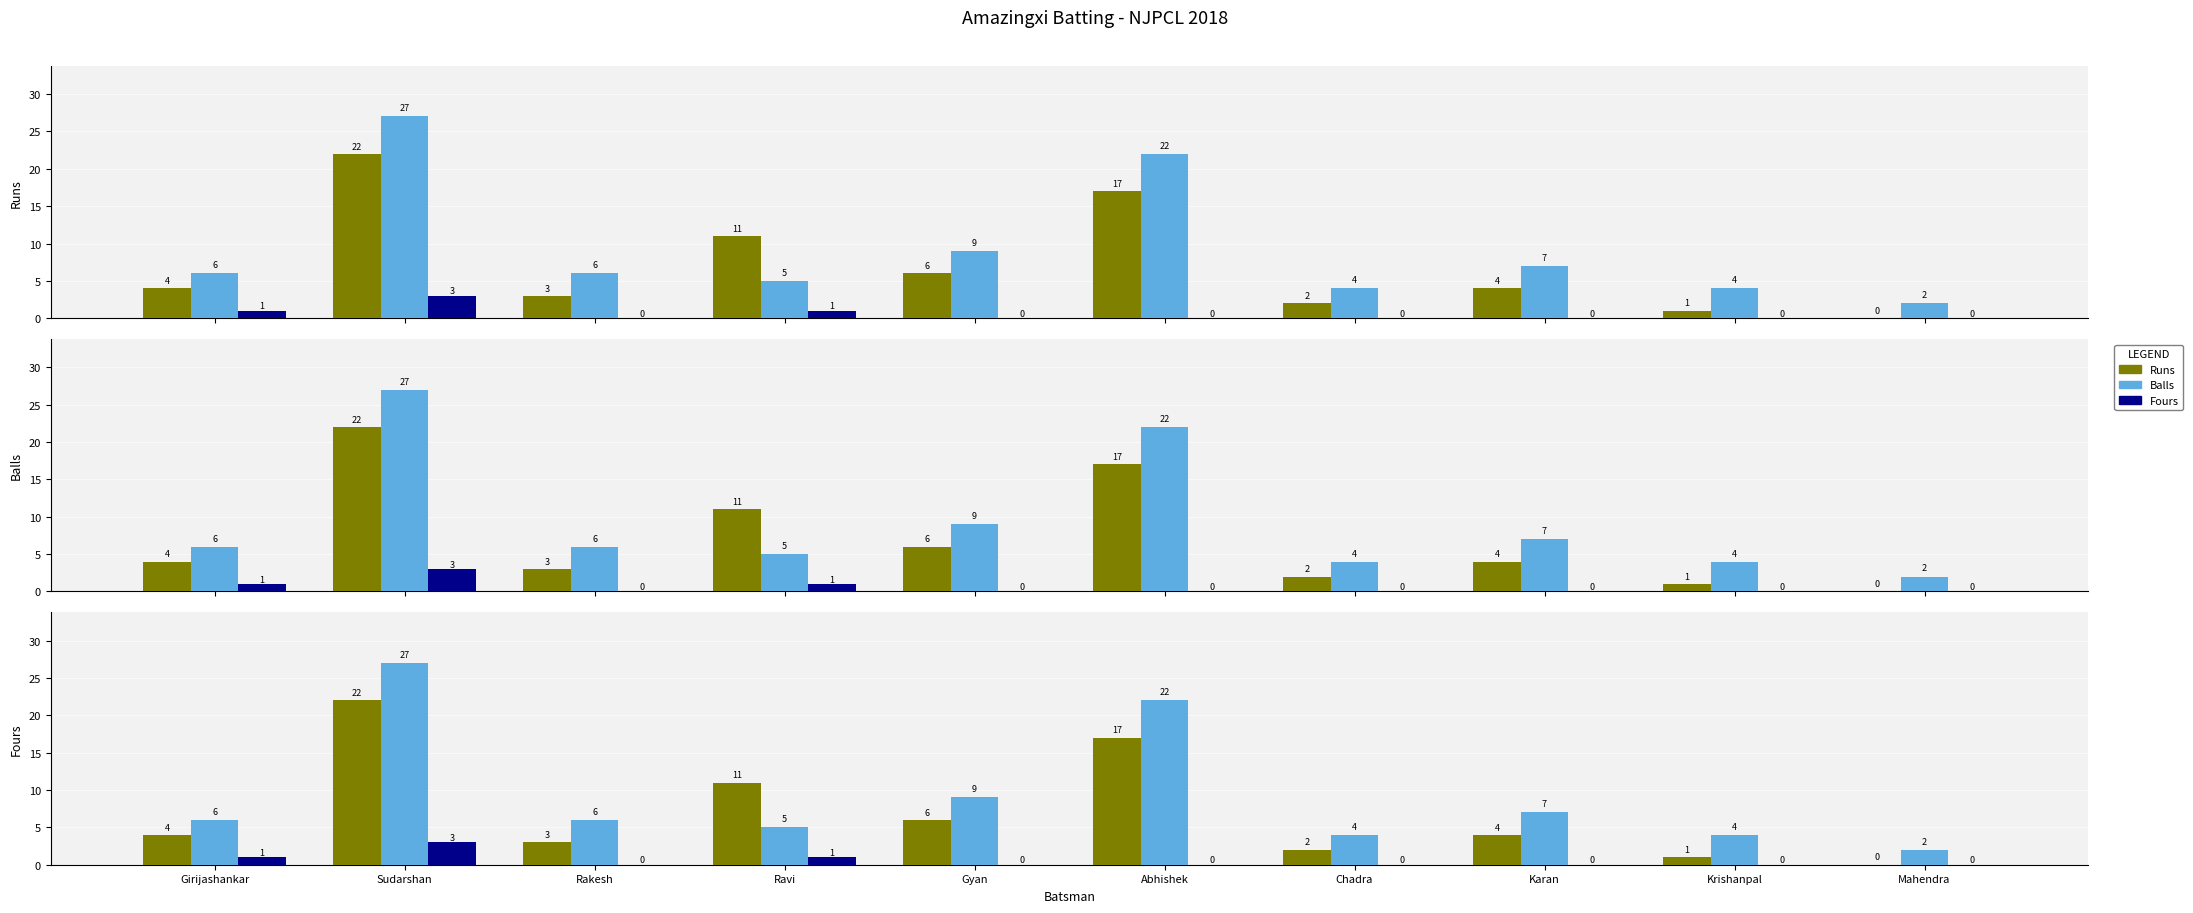

At how many categories does at least one series exceed 25?

1